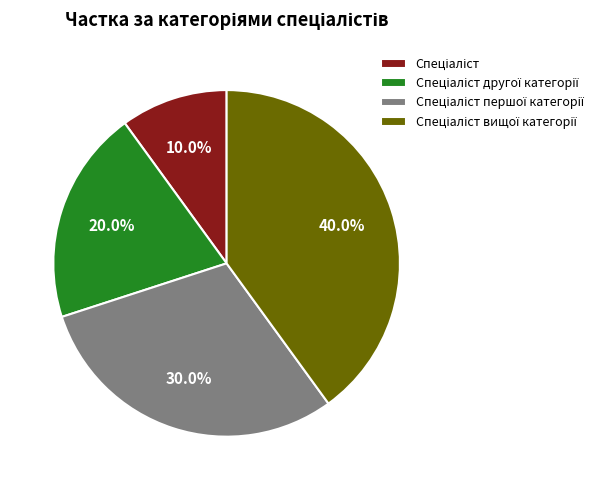

Does any single category account for the majority?

No